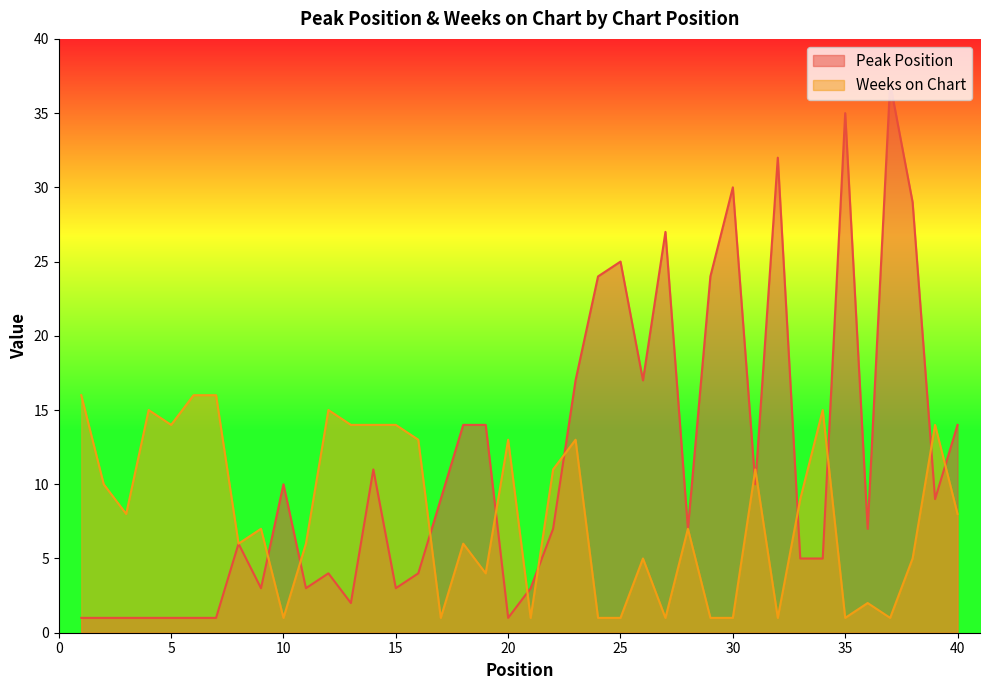

Is it true that Peak Position equals 42 at 25?

False